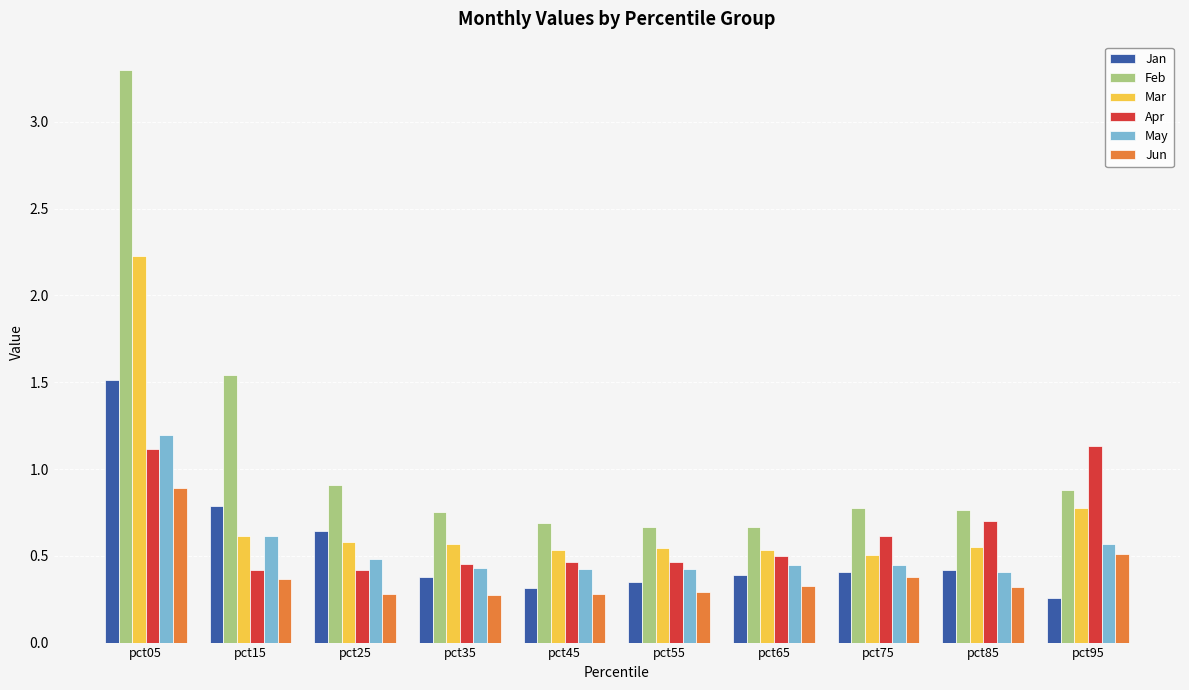

Is the value of Feb at pct95 greater than the value of May at pct85?

Yes